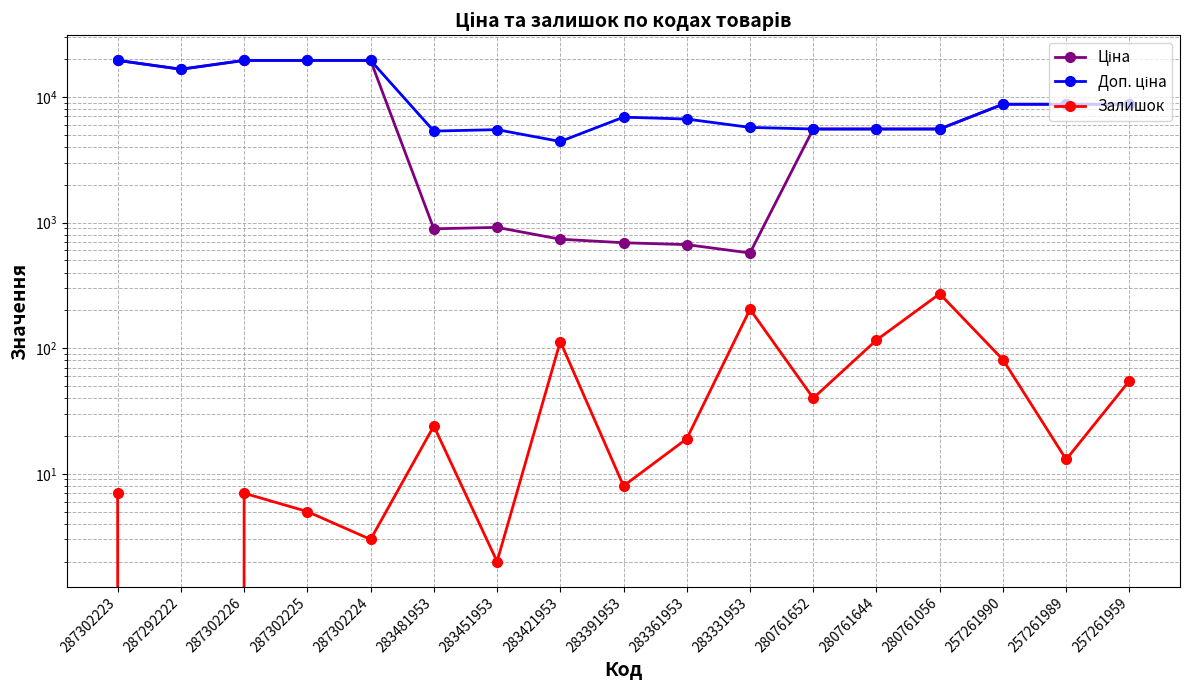

What is the label of the 10th point from the right?

283421953